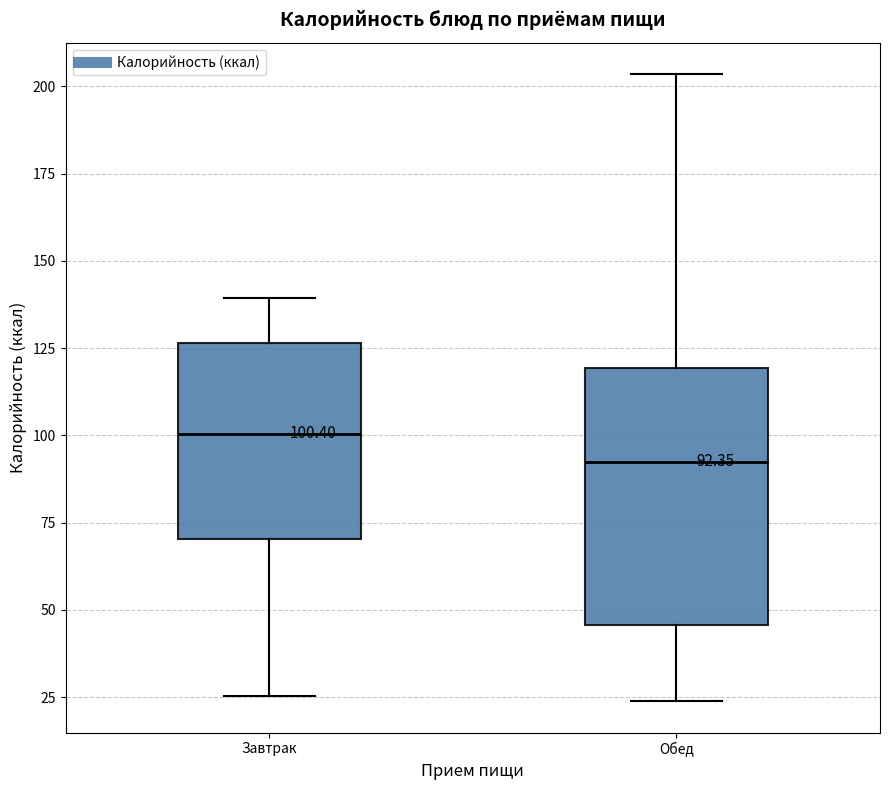

Which box is the tallest, from its lower edge to its upper edge?

Обед